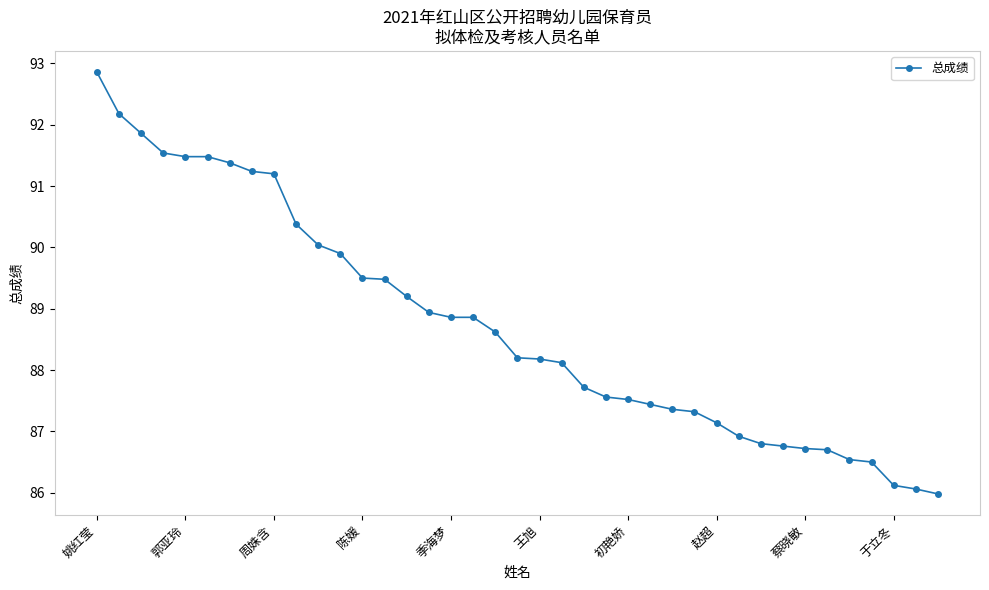

What is the average value?

88.7